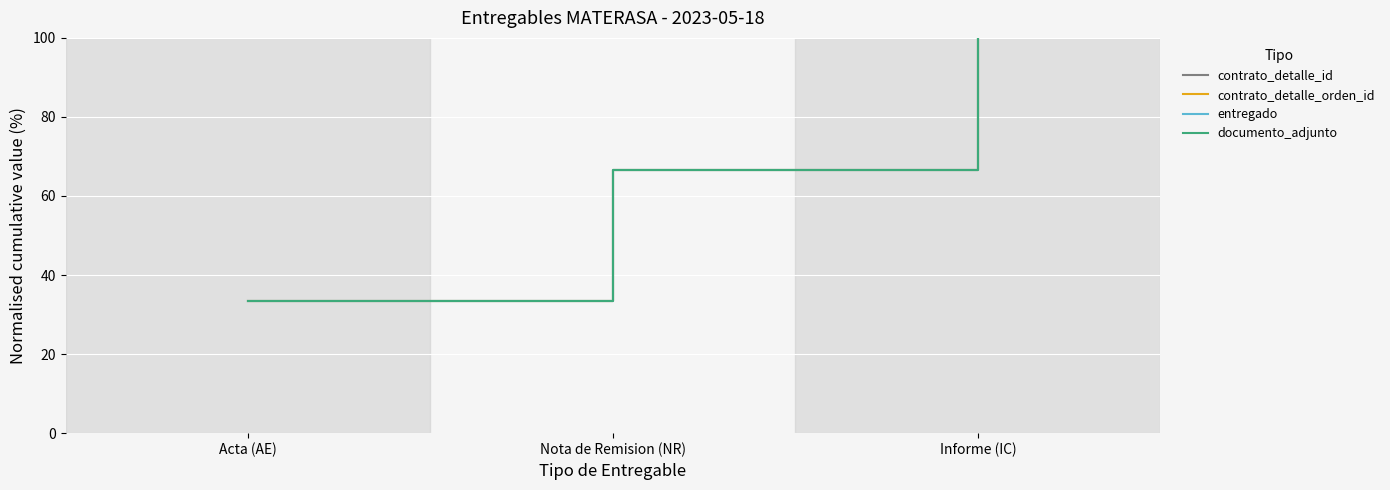

Does the chart display data point markers on the line(s)?

No